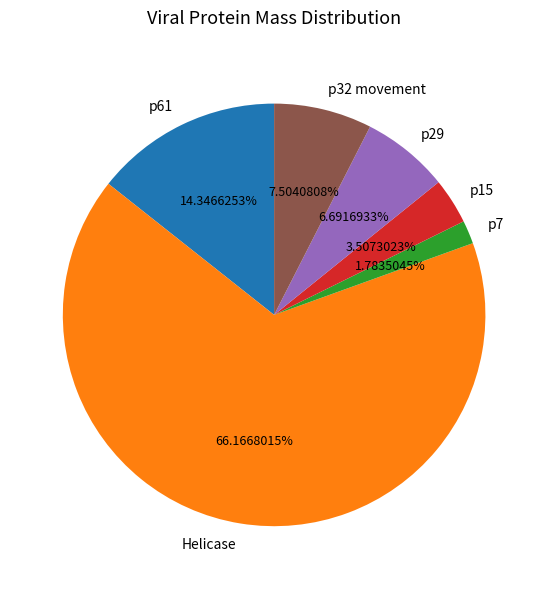

Is it true that p32 movement is 1% of the pie?

False